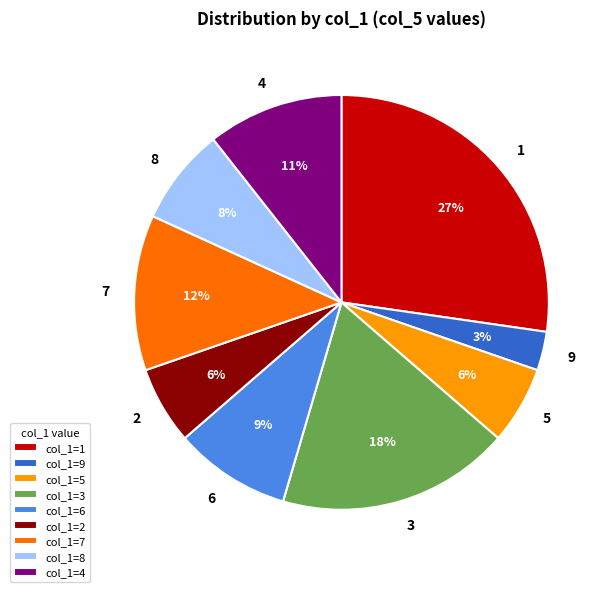

To the nearest percent, what is the difference between the largest and smallest slice percentages?

24%